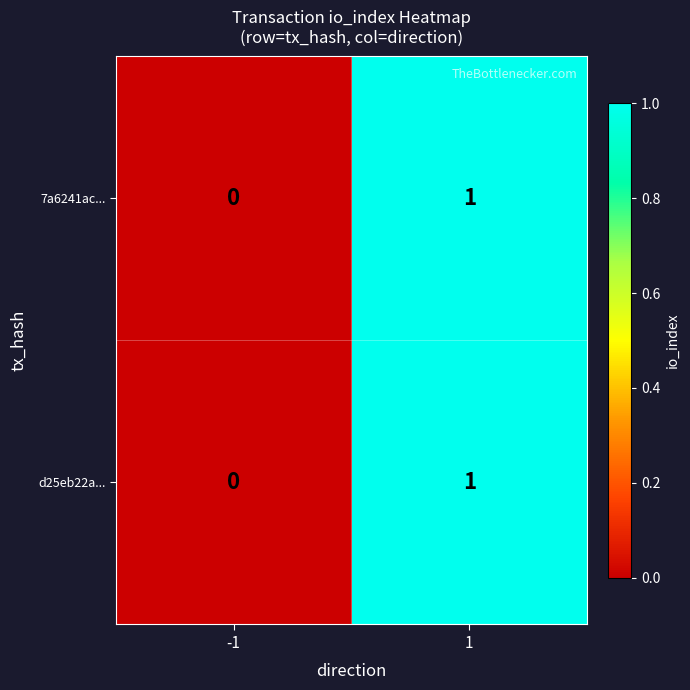

How many categories are shown in the chart?

2